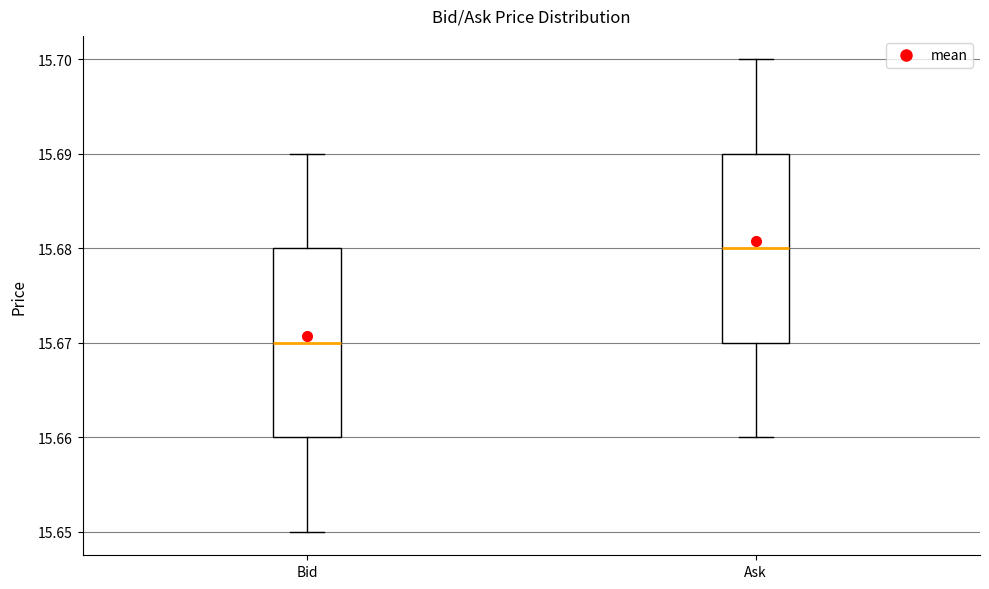

Reading left to right, transcribe this box plot: for each box, give where its median line is, the range the box spans, and where its two whiskers end, as read against the y-axis. The values are not printed on the chart, so give them approximately, as read against the axis.

Bid: median 15.67, box 15.66 to 15.68, whiskers 15.65 to 15.69
Ask: median 15.68, box 15.67 to 15.69, whiskers 15.66 to 15.70